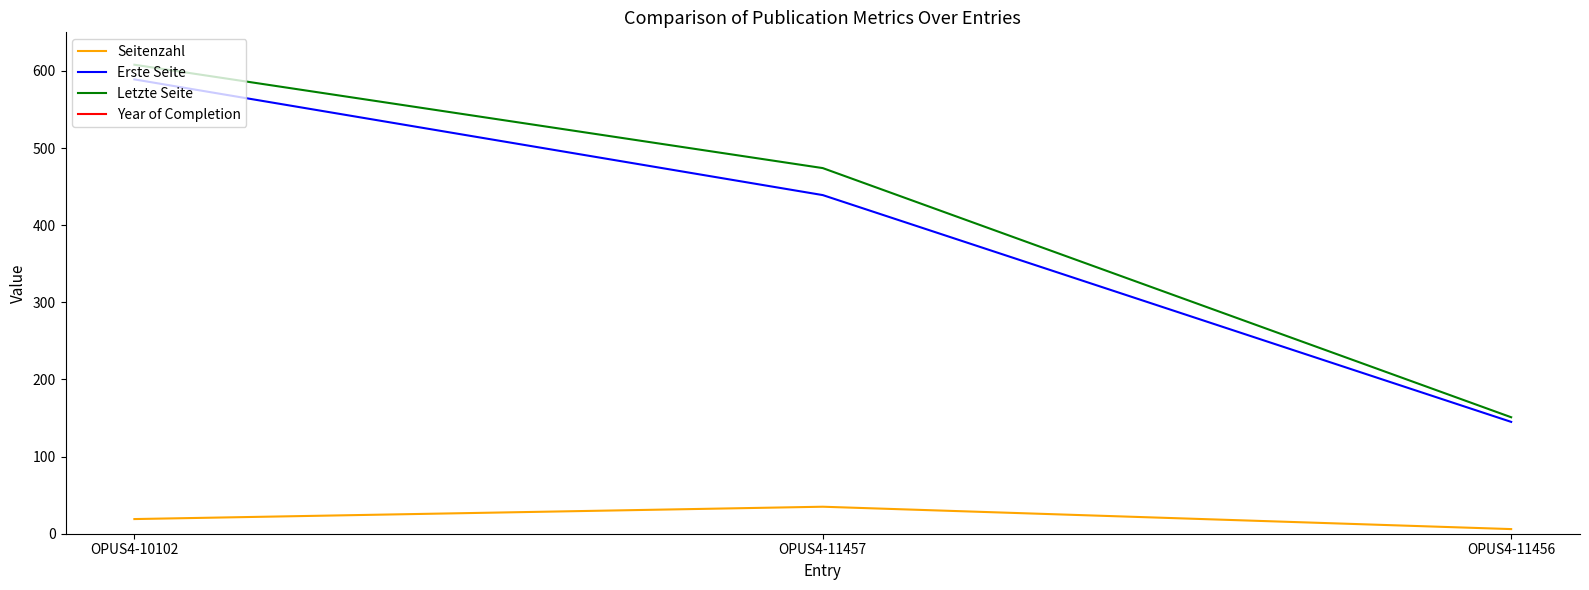

What is the difference between the highest and lowest values at OPUS4-11457?

1987